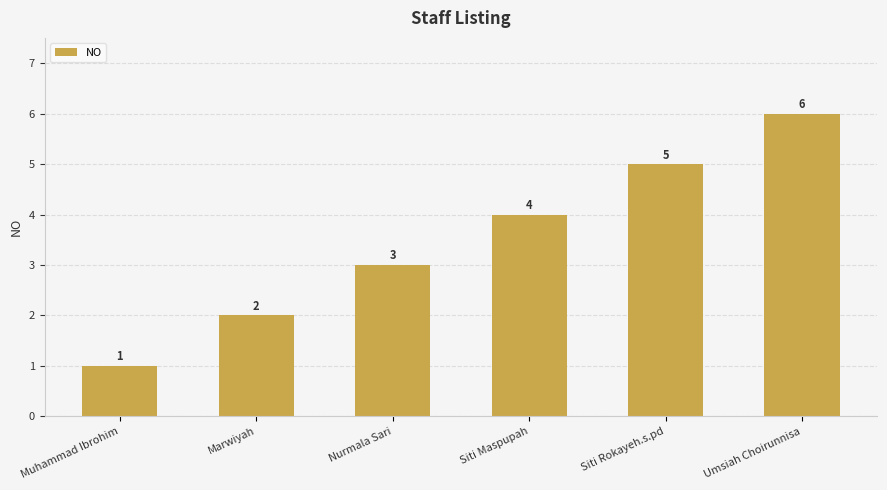

Are the bars horizontal?

No